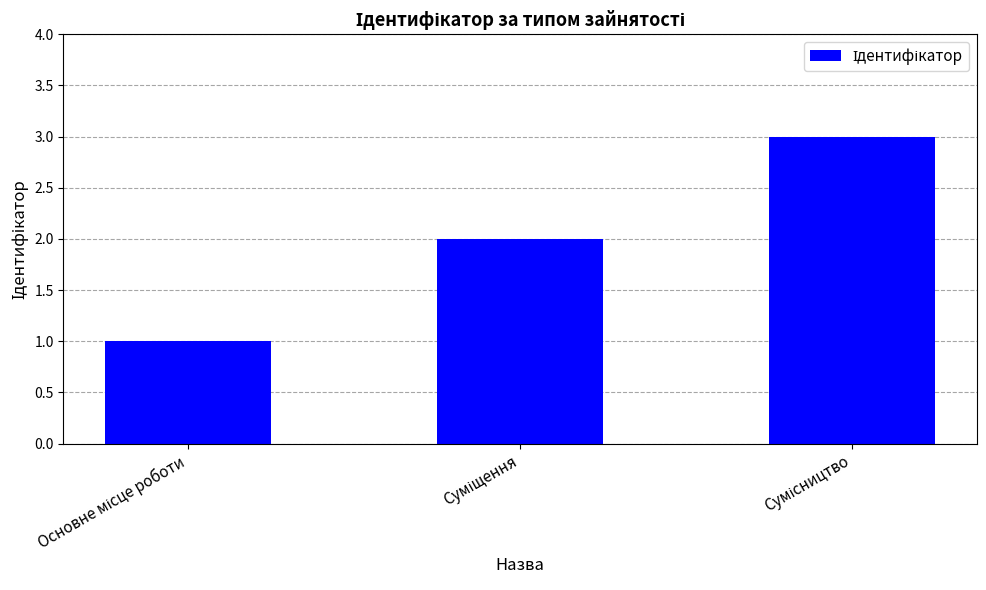

Are the bars grouped side by side (vs. stacked)?

No